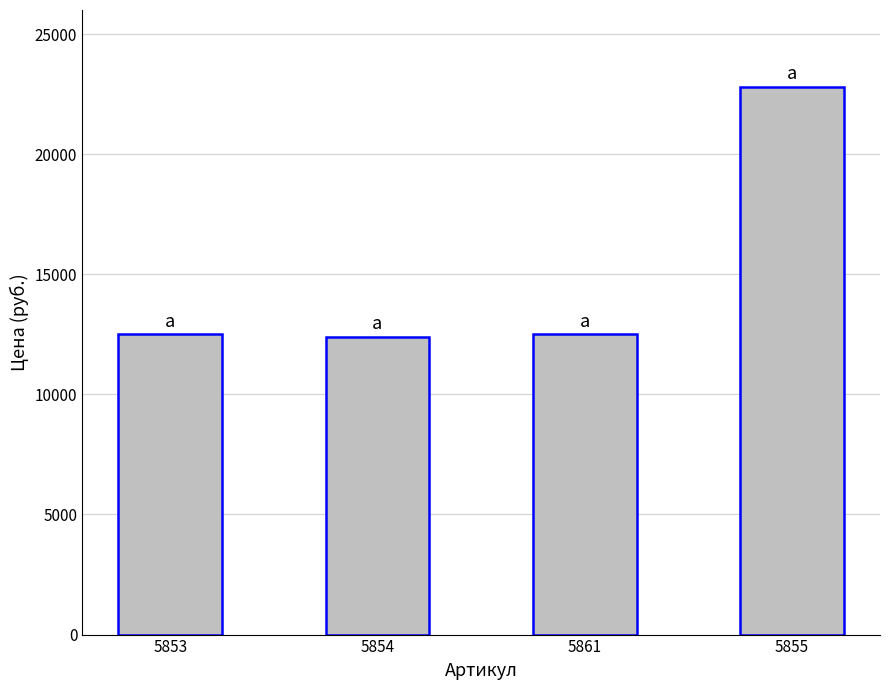

What is the ratio of the value at 5855 to the value at 5854?

1.8